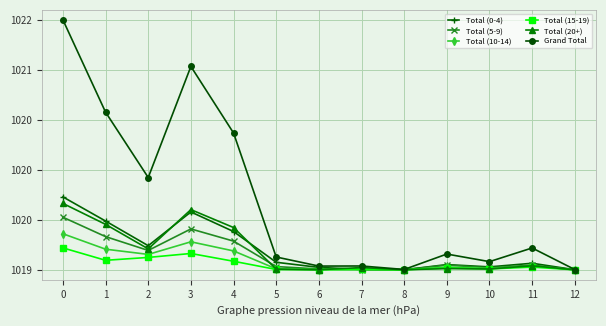

Does the chart have visible grid lines?

Yes